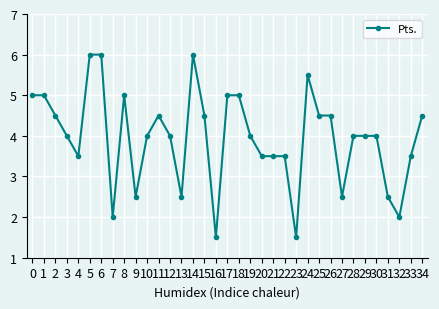

What is the smallest value displayed?

1.5